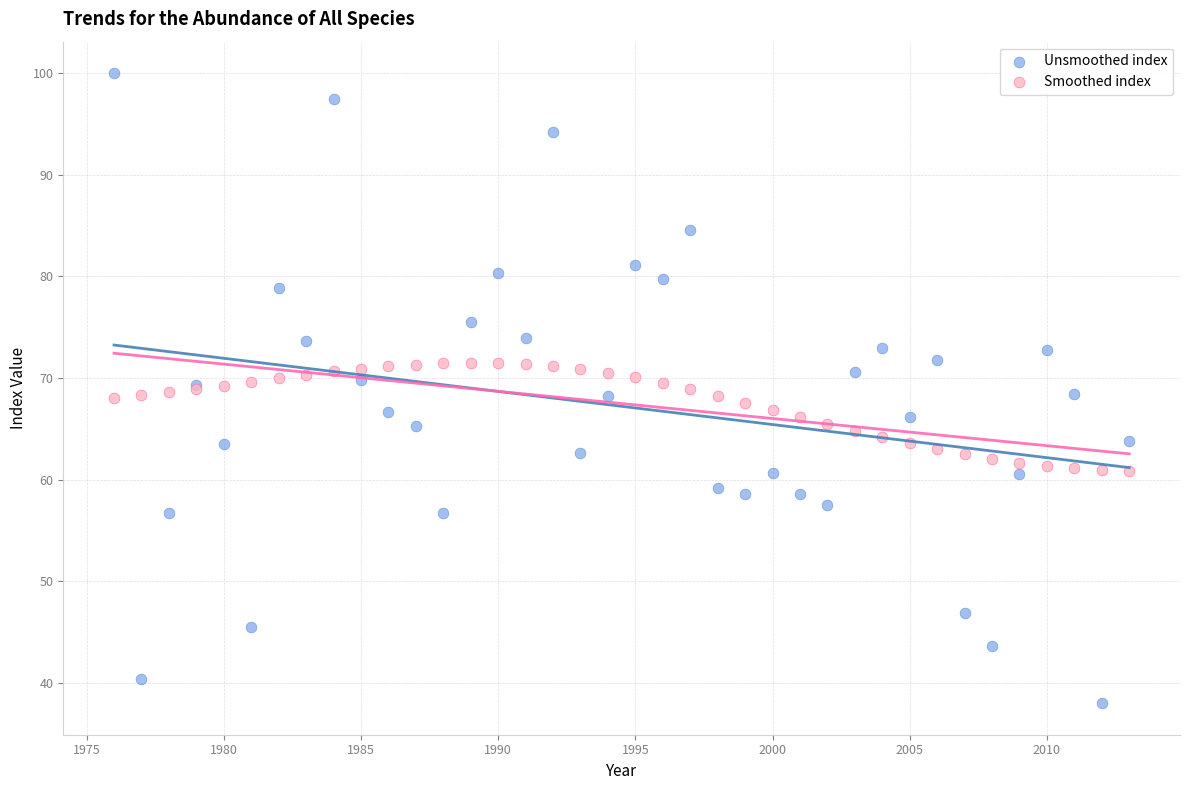

What is the X range (max minus min) for the scatter plot?

37.0